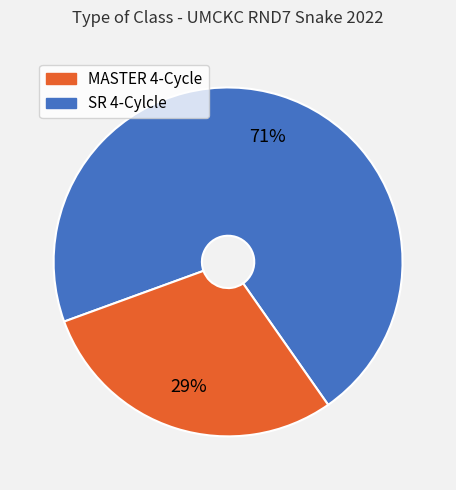

To the nearest percent, what is the average slice percentage?

50%